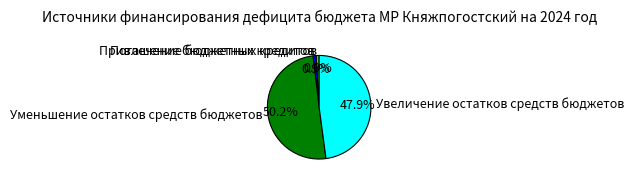

True or false: Уменьшение остатков средств бюджетов accounts for 60% of the total.

False